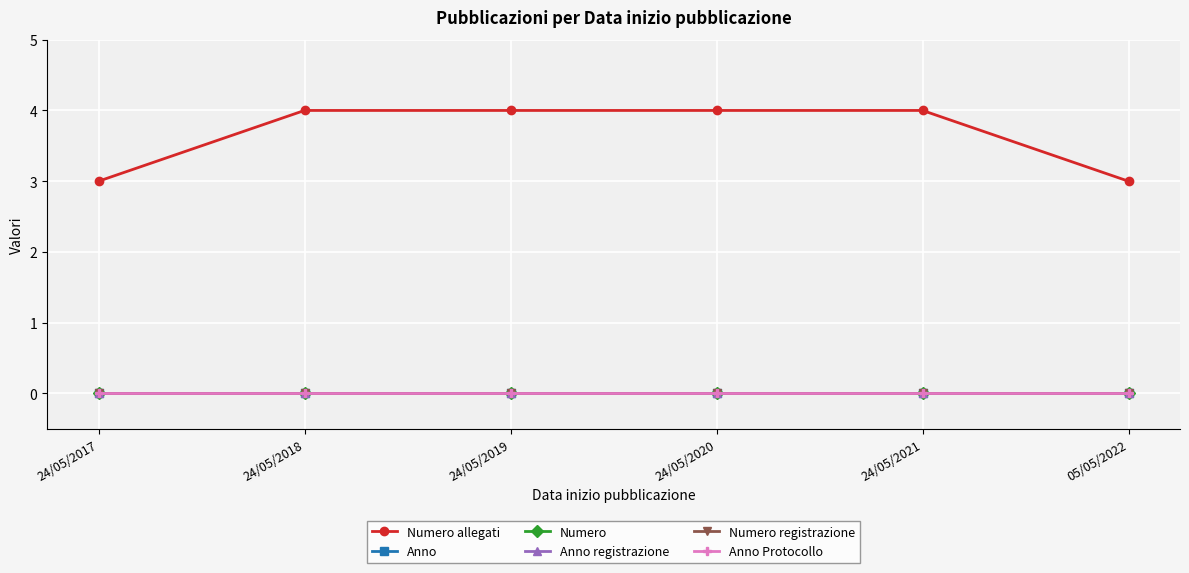

Reading left to right, extract all data points from this chart.

Numero allegati: 3	4	4	4	4	3
Anno: 0	0	0	0	0	0
Numero: 0	0	0	0	0	0
Anno registrazione: 0	0	0	0	0	0
Numero registrazione: 0	0	0	0	0	0
Anno Protocollo: 0	0	0	0	0	0